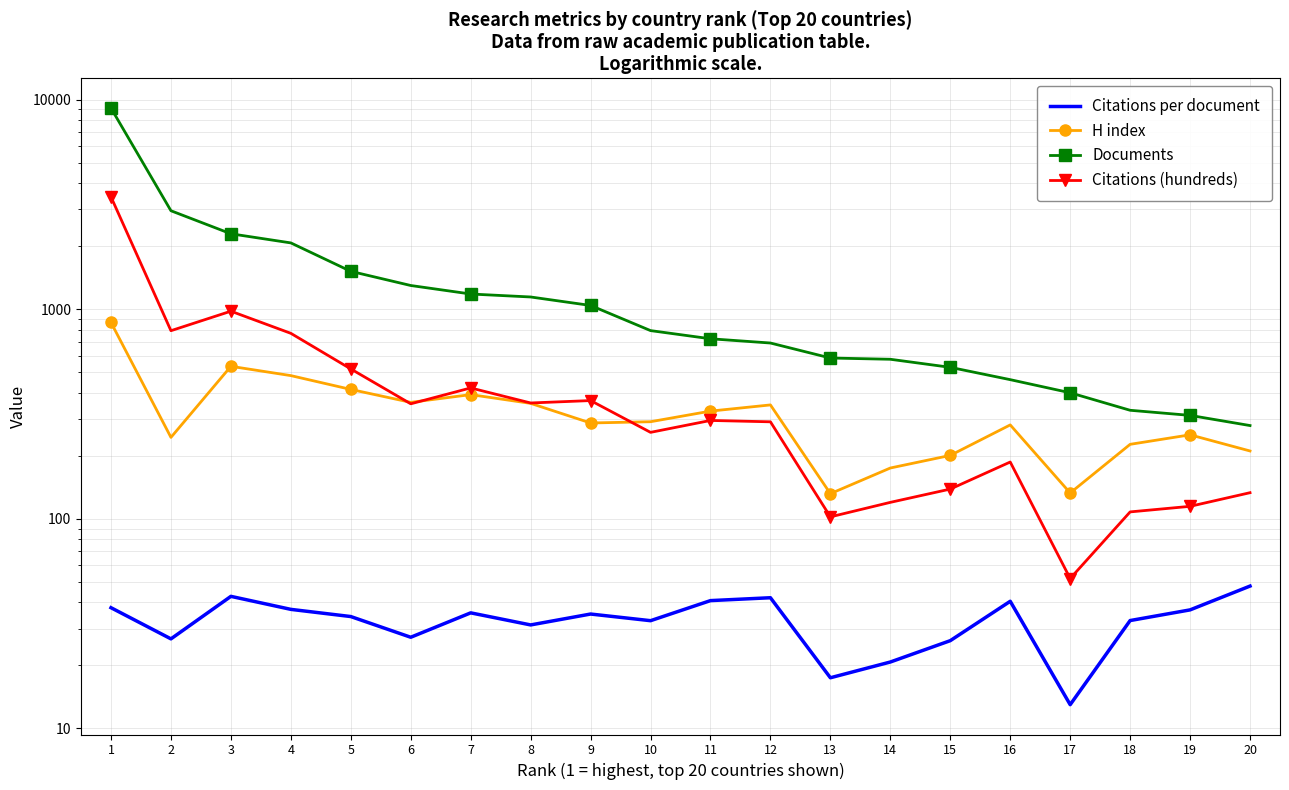

What is the average value of the H index series?

325.9